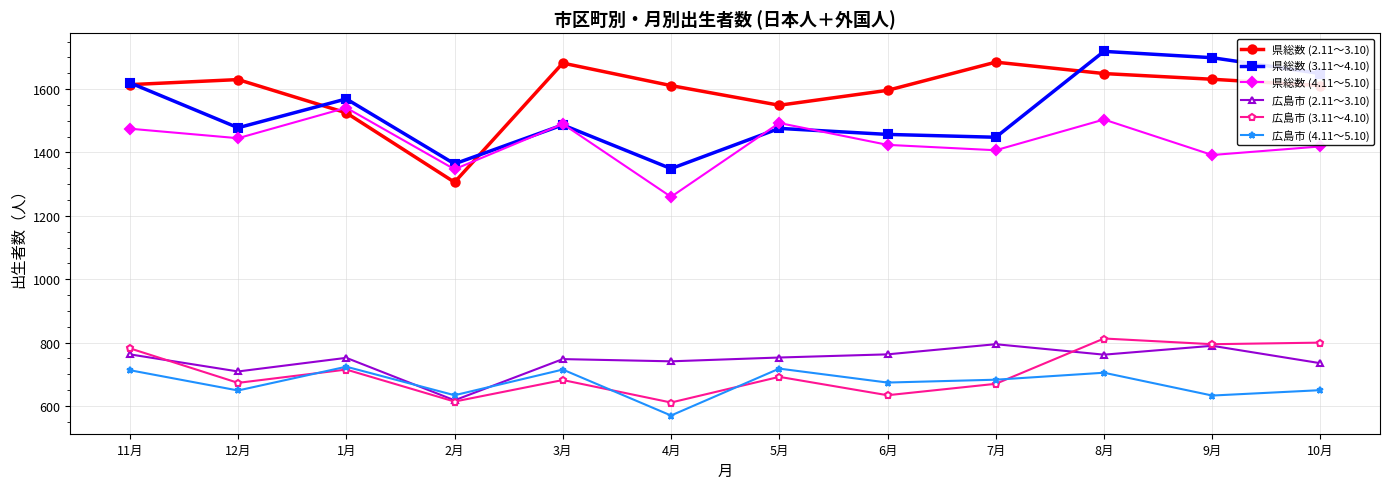

What is the label of the 9th point from the right?

2月